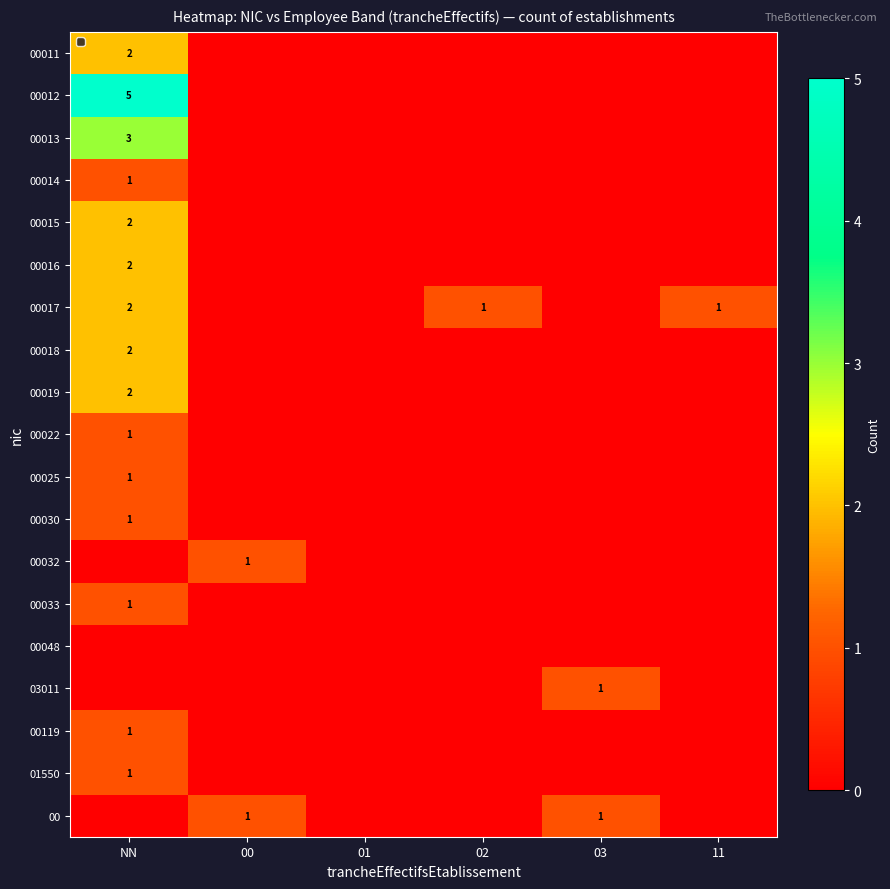

At which category does the chart reach its peak across all series?

NN